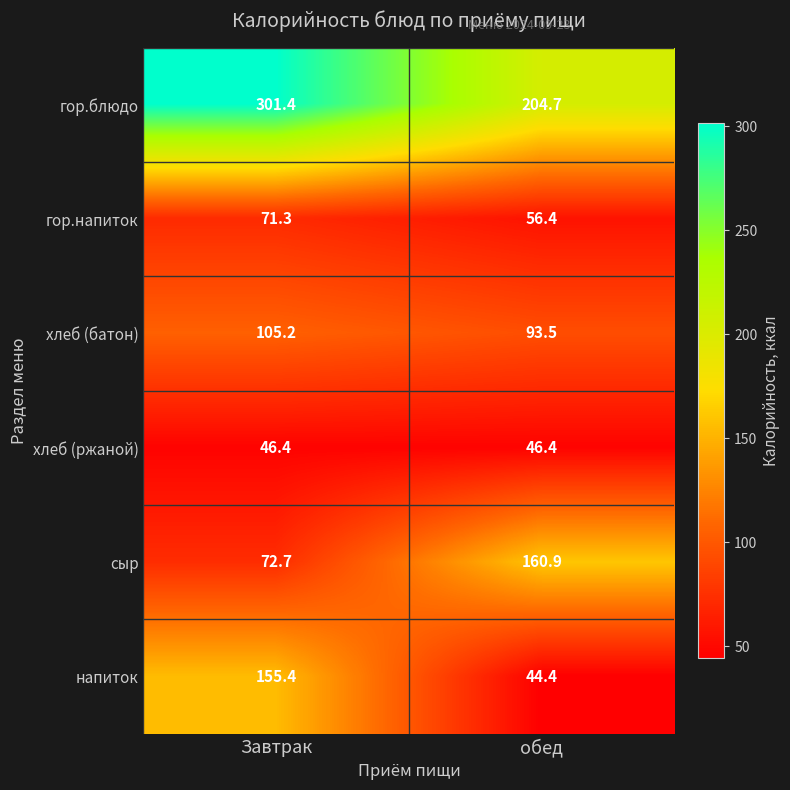

What is the smallest value displayed?

44.4